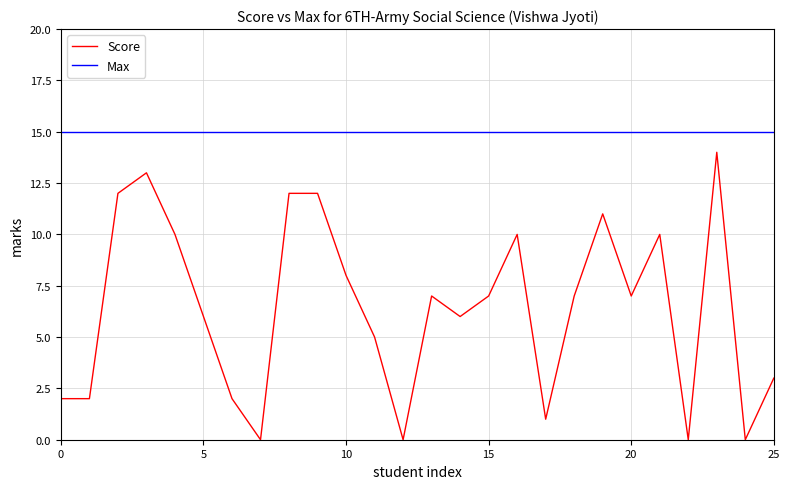

Rank the series by their average value, from lowest to highest.

Score, Max